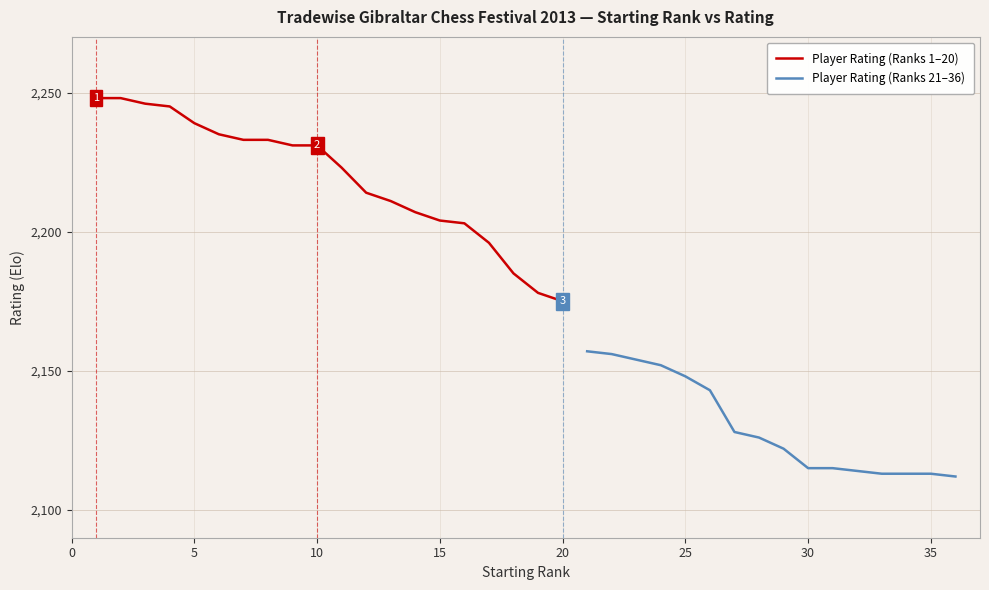

At which category does the chart reach its peak across all series?

1